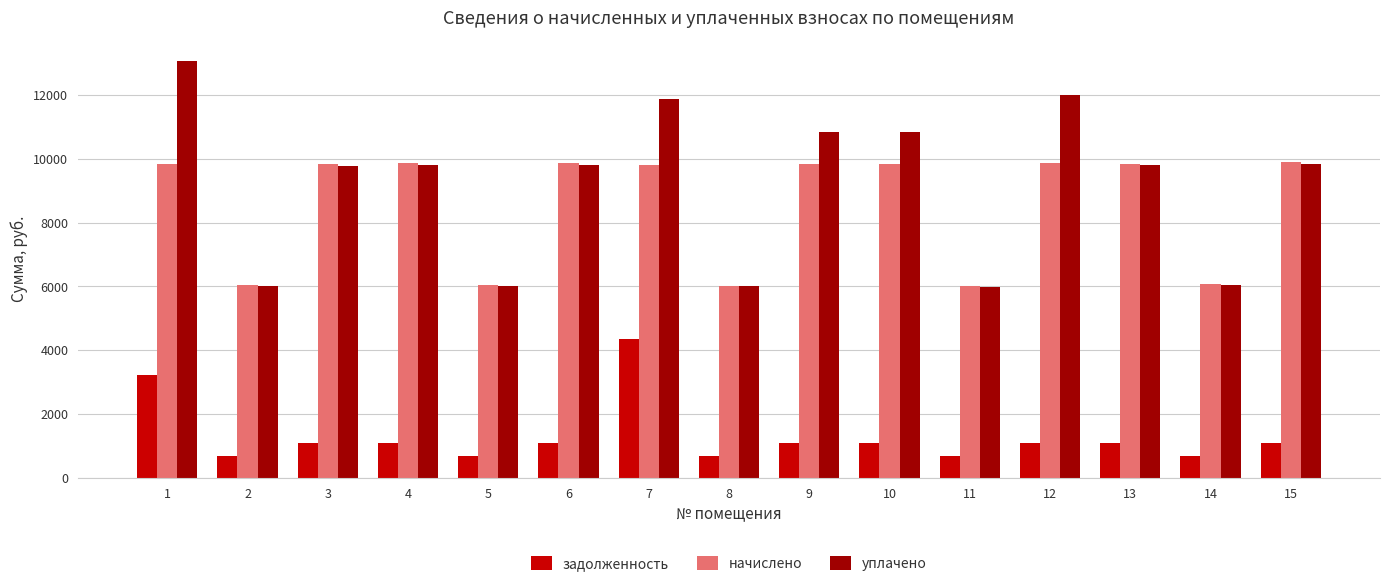

Which series has the largest total across all categories?

уплачено